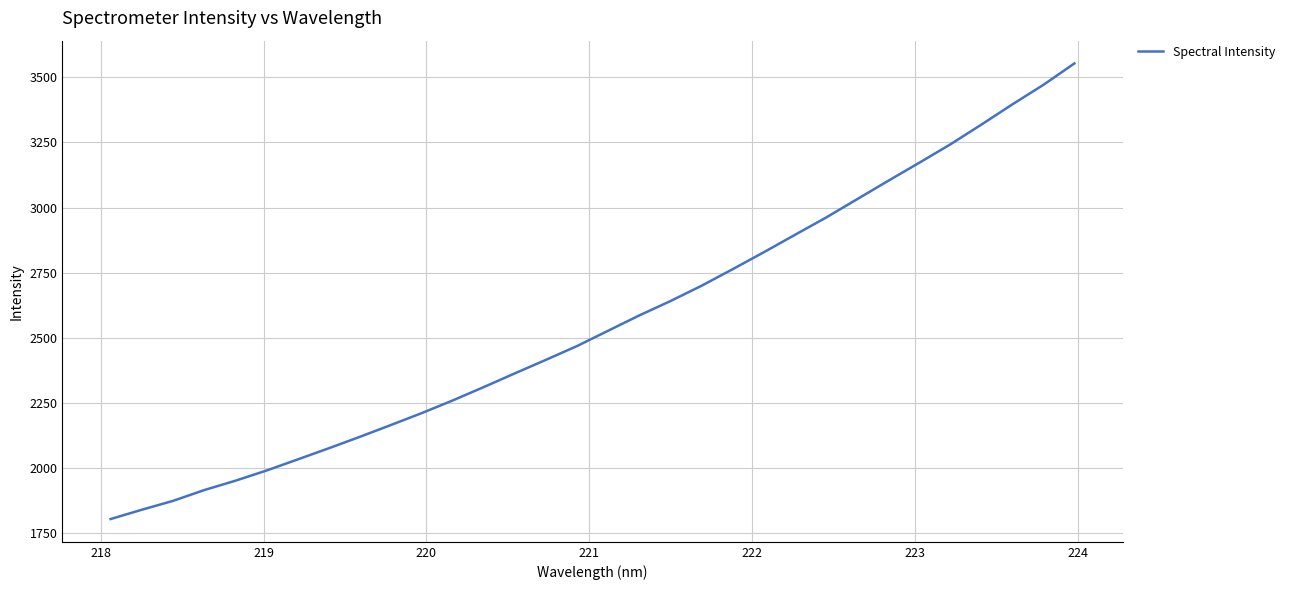

What is the minimum value shown in the chart?

1803.5